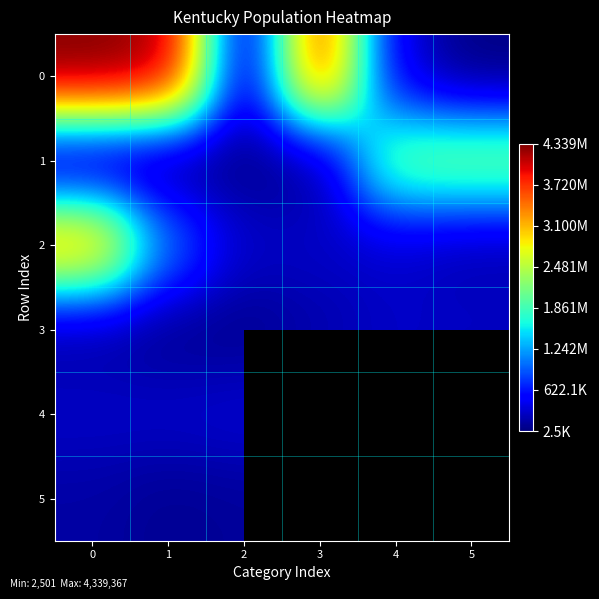

Rank the series at 4 from highest to lowest value.

1, 0, 4, 5, 3, 2